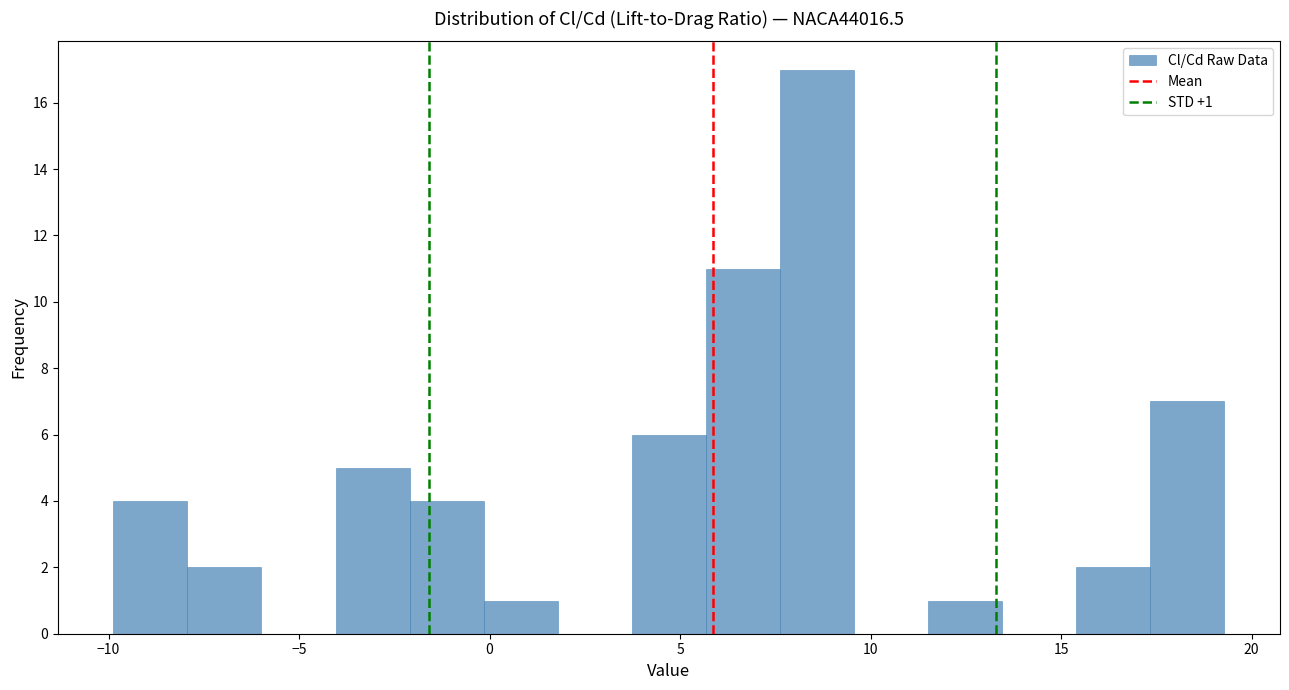

Read against the x-axis, roughly where is the centre of the tallest bar?

8.5